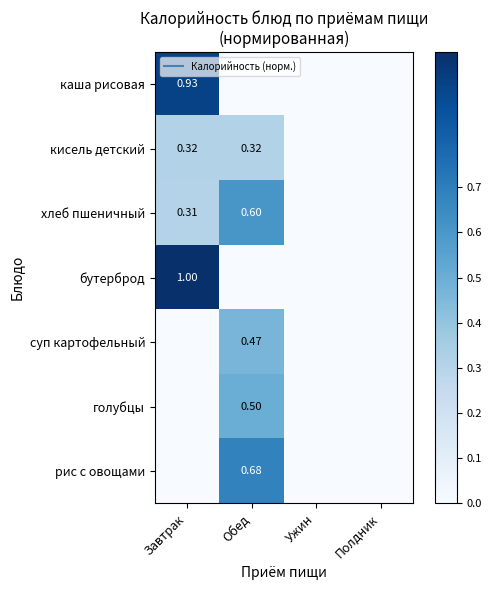

The суп картофельный series shows -0.1 at Полдник. True or false?

False